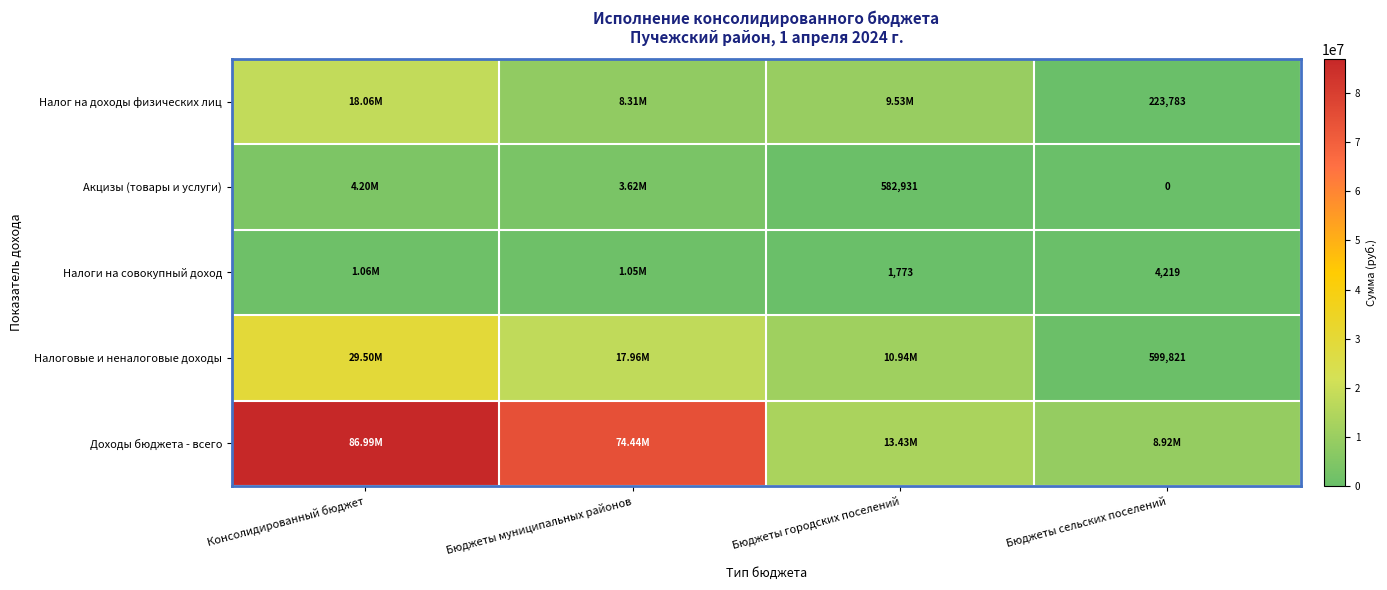

Is it true that Налог на доходы физических лиц equals 45550.1 at Бюджеты сельских поселений?

False